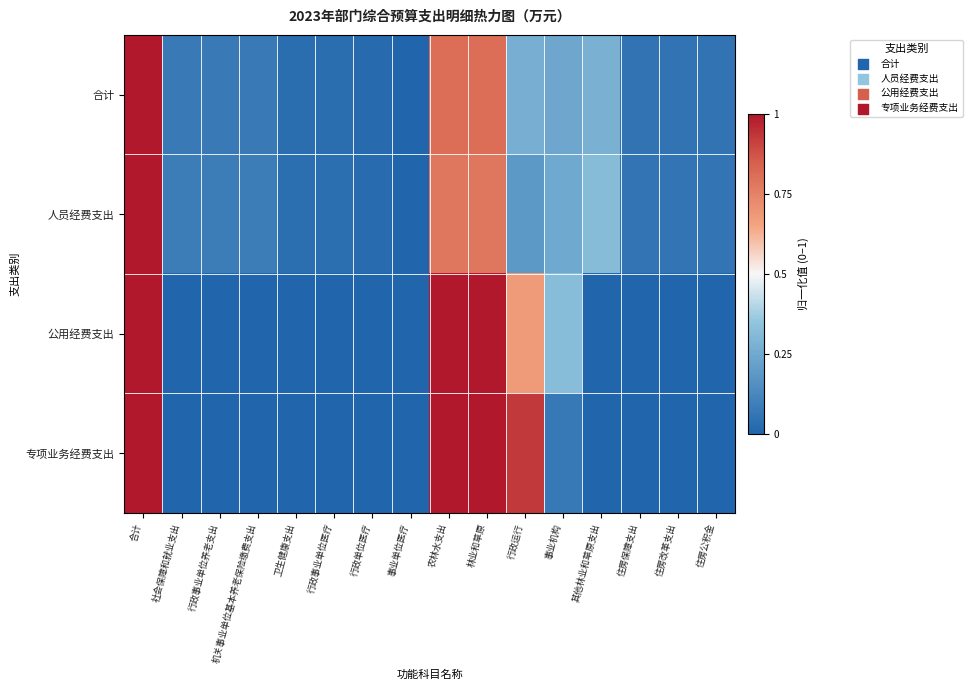

How many distinct data groups are displayed?

4